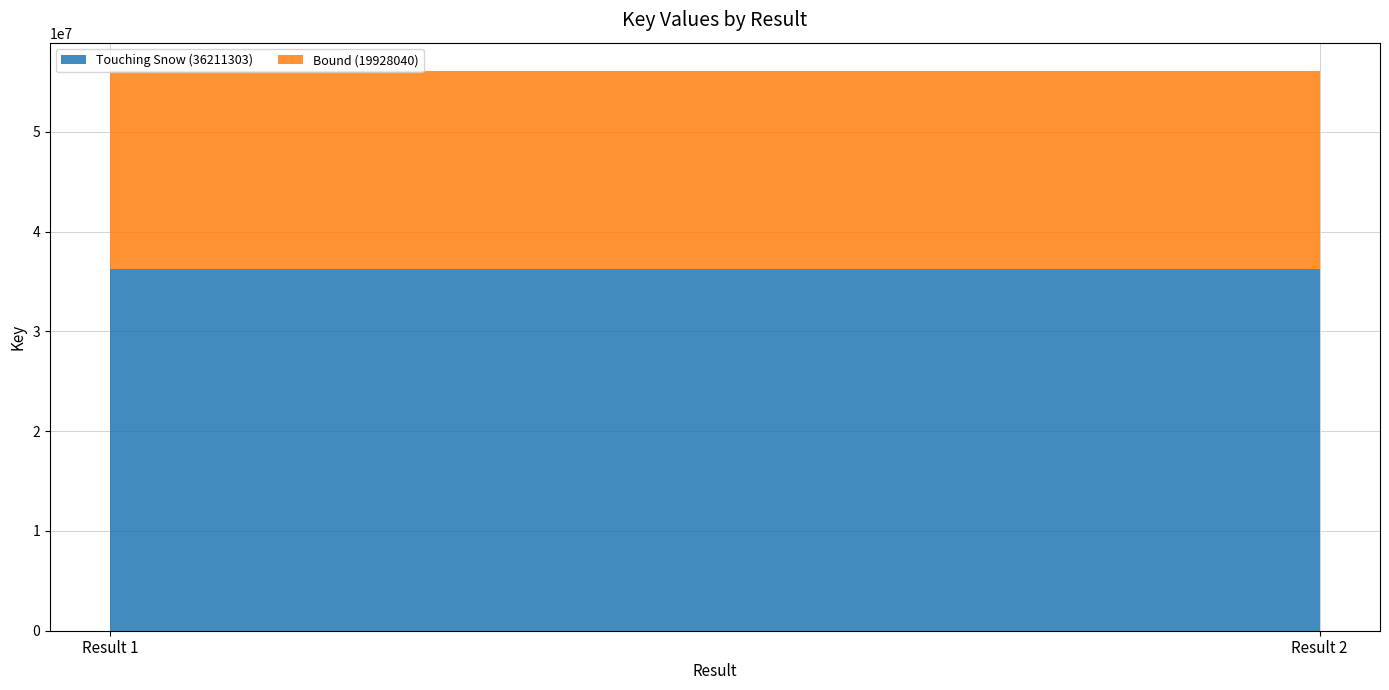

Reading left to right, extract all data points from this chart.

Touching Snow (36211303): Result 1=36211303	Result 2=36211303
Bound (19928040): Result 1=19928040	Result 2=19928040